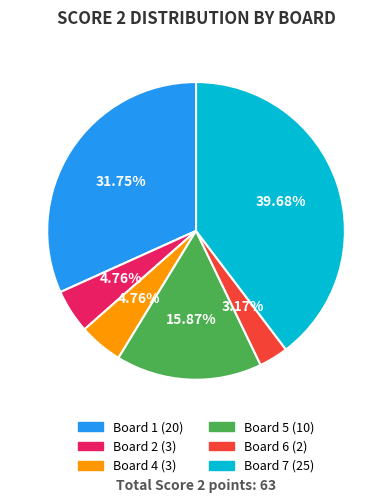

Is there a majority slice in this chart?

No